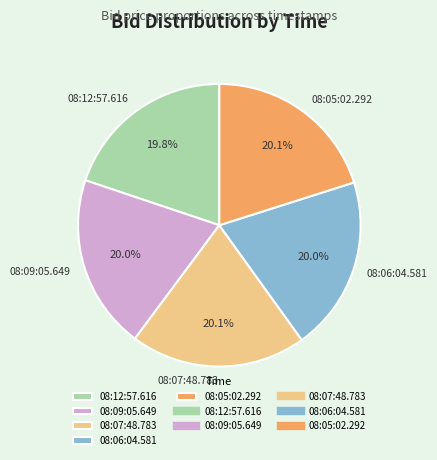

What percentage do 08:07:48.783 and 08:06:04.581 together represent?

40.1%